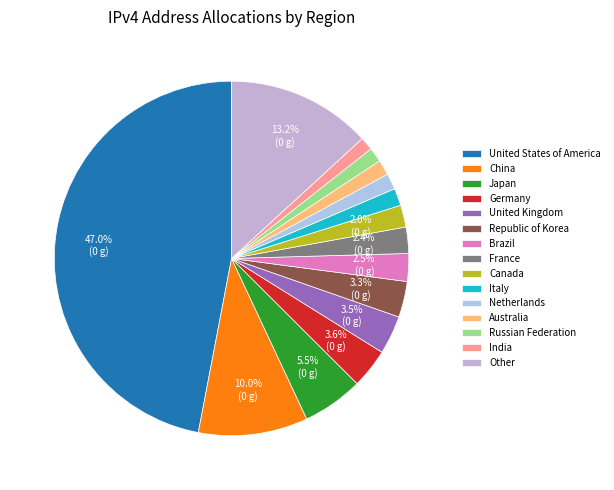

How many slices are in this pie chart?

15